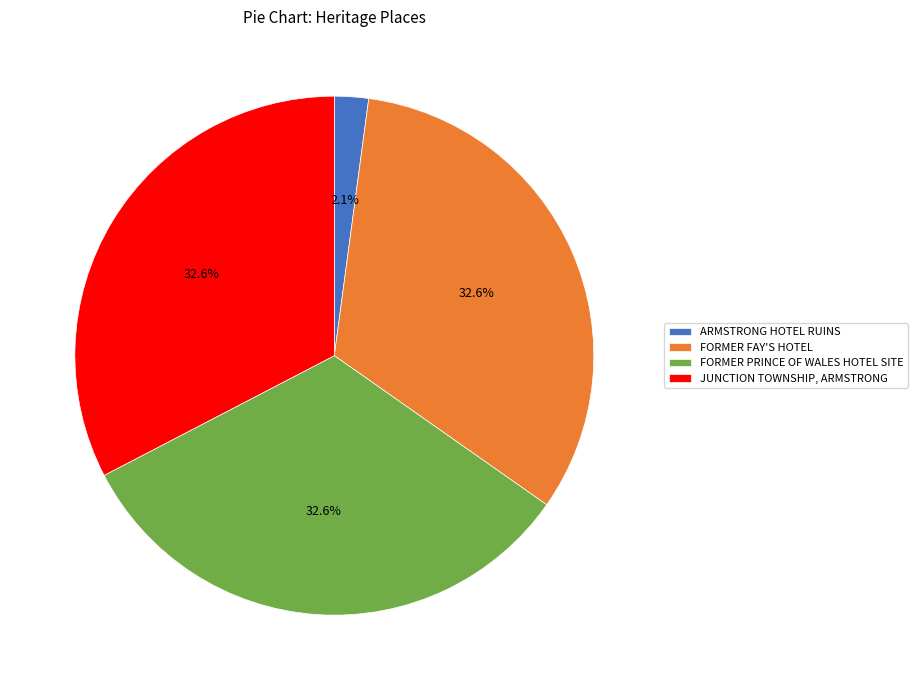

To the nearest percent, what portion does FORMER PRINCE OF WALES HOTEL SITE represent?

33%